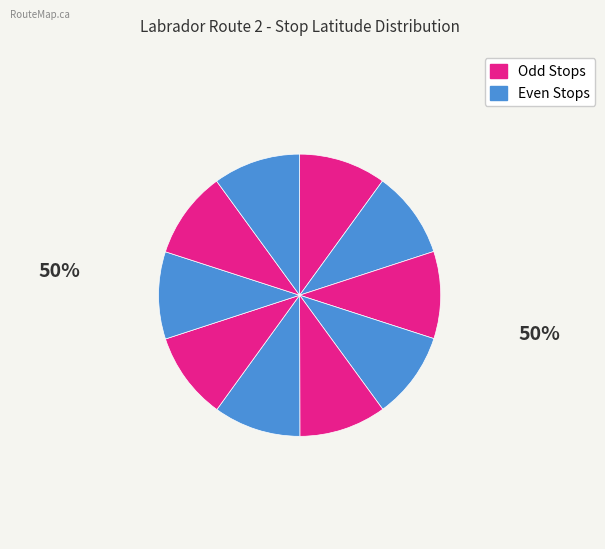

How many slices are in this pie chart?

10